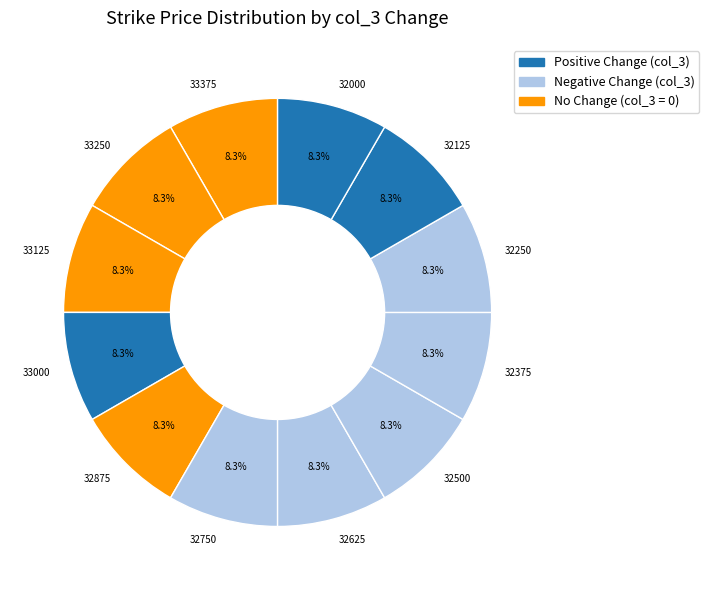

To the nearest percent, what portion does 33125 represent?

8%